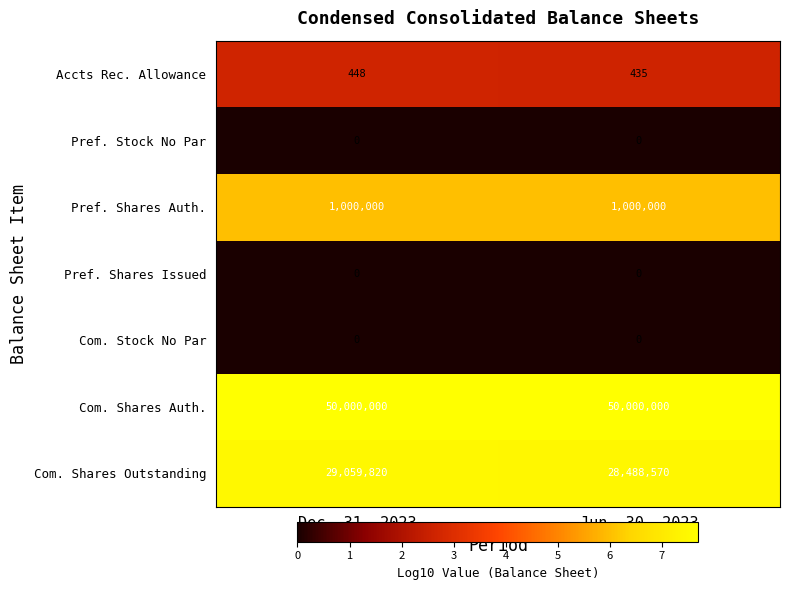

The value of Com. Shares Outstanding at Jun. 30, 2023 is 12952821. True or false?

False